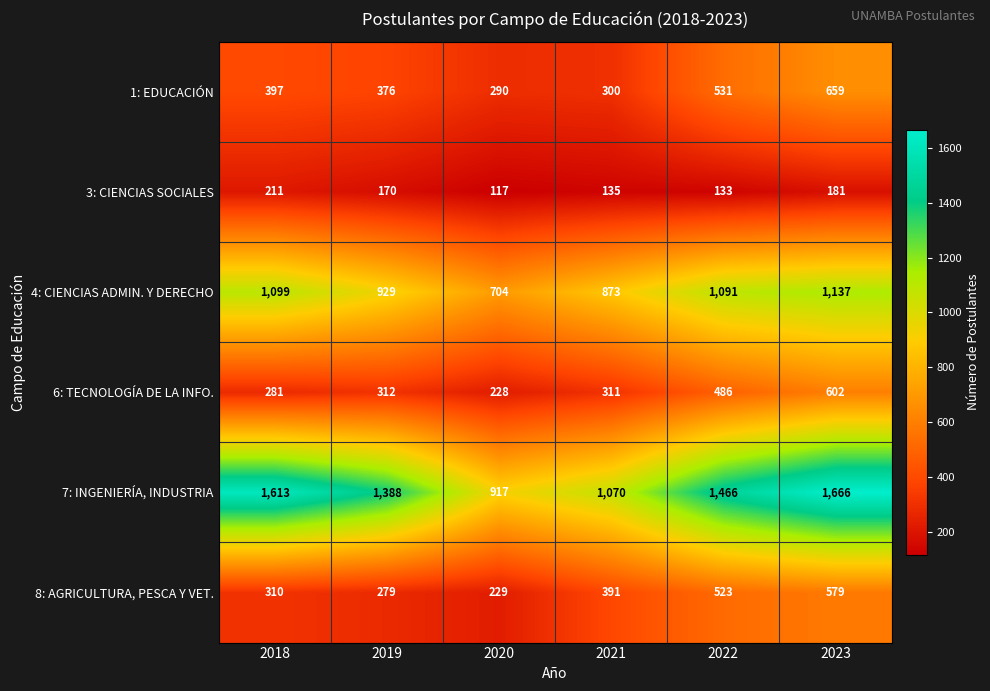

Is it true that 4: CIENCIAS ADMIN. Y DERECHO equals 1575 at 2019?

False